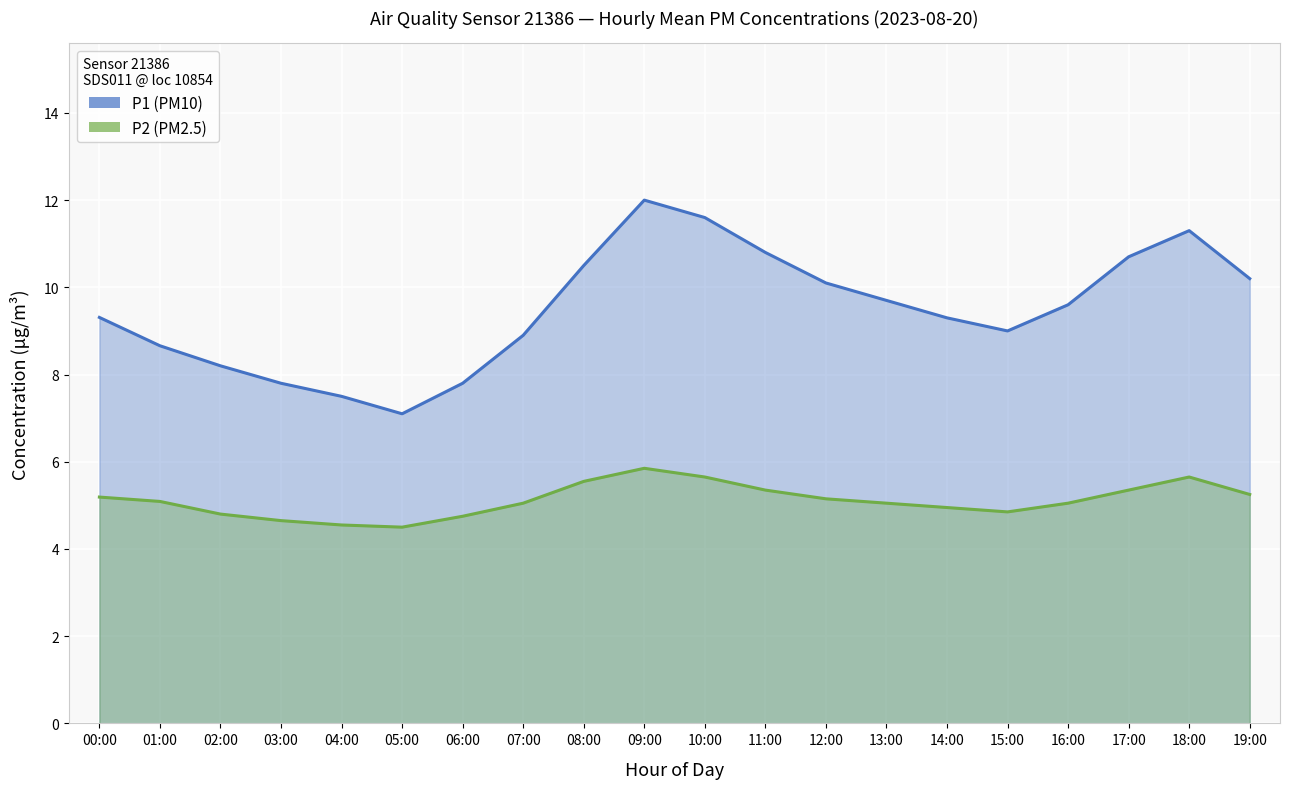

Reading right to left, list all the values displayed in this chart.

P1 (PM10): 10.2	11.3	10.7	9.6	9.0	9.3	9.7	10.1	10.8	11.6	12.0	10.5	8.9	7.8	7.1	7.5	7.8	8.2	8.7	9.3
P2 (PM2.5): 5.2	5.7	5.3	5.0	4.8	5.0	5.0	5.2	5.3	5.7	5.8	5.5	5.0	4.8	4.5	4.5	4.7	4.8	5.1	5.2